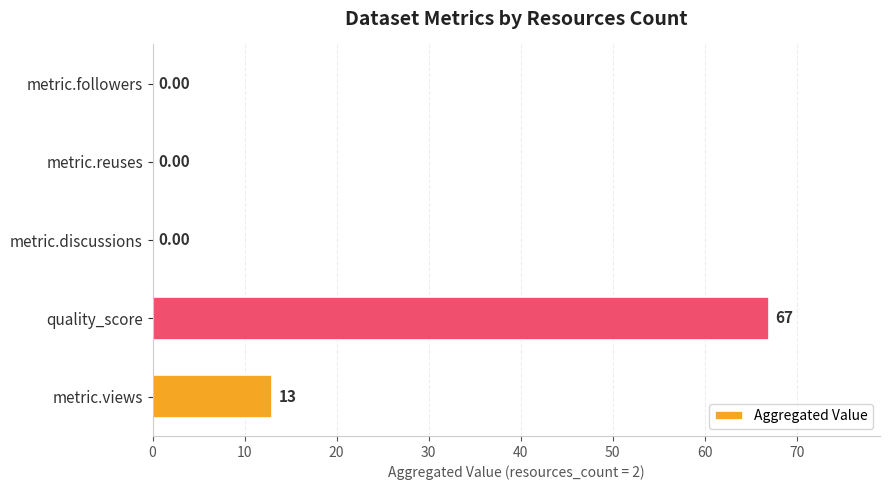

Which has a higher value, metric.reuses or metric.views?

metric.views